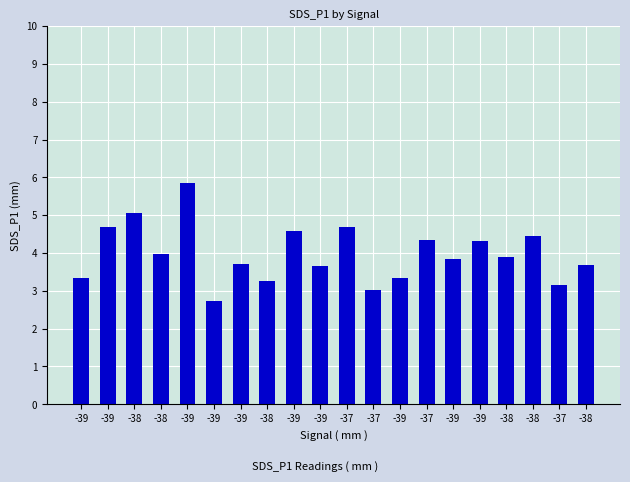

How many bars are there in total?

20